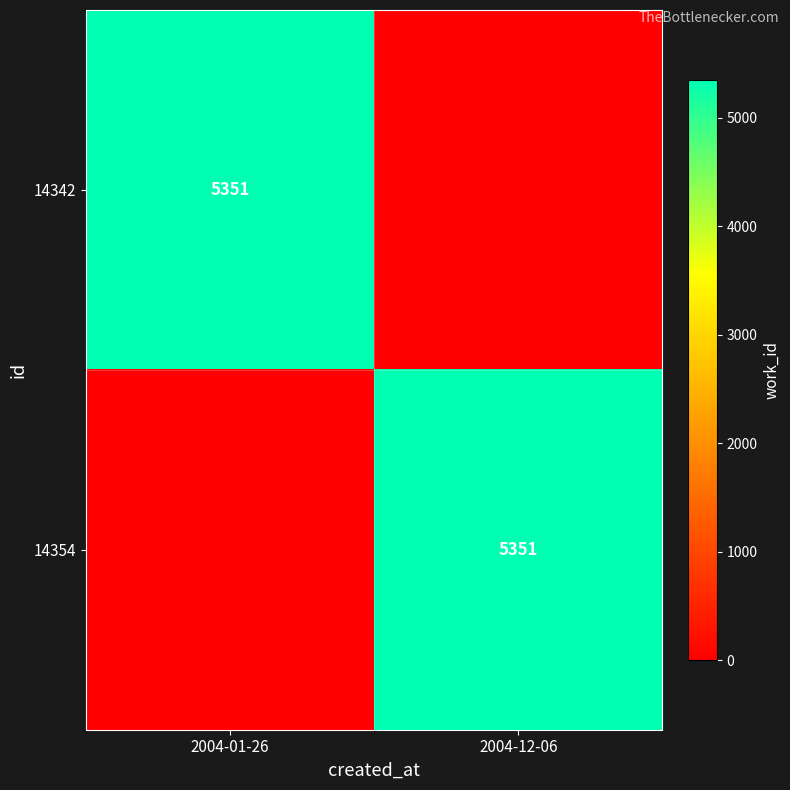

Which has a higher value, 2004-12-06 or 2004-01-26?

2004-01-26